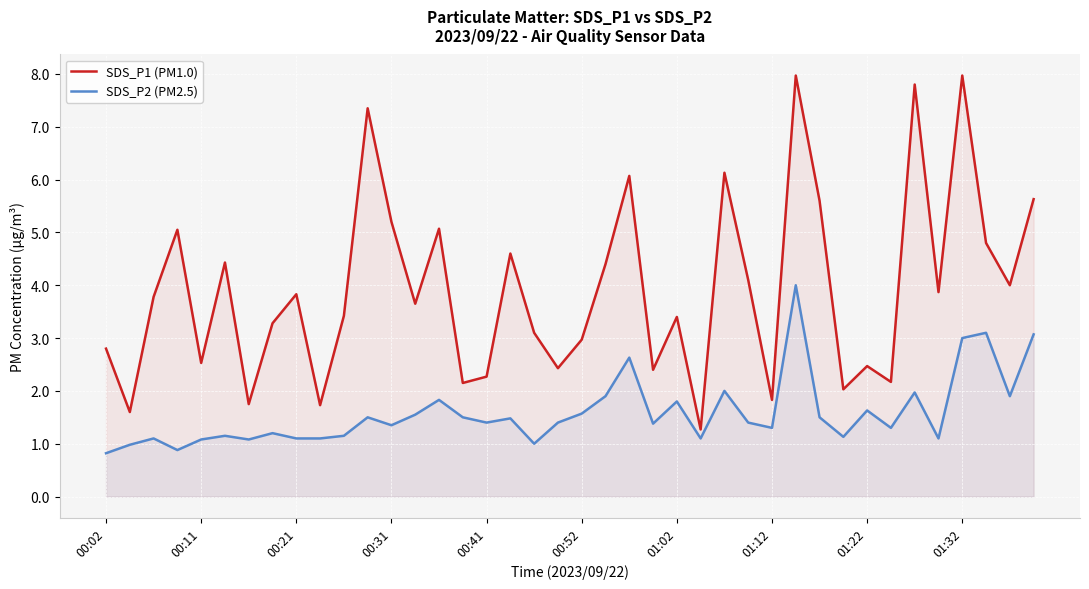

The value of SDS_P2 (PM2.5) at 00:21 is 1.6. True or false?

False